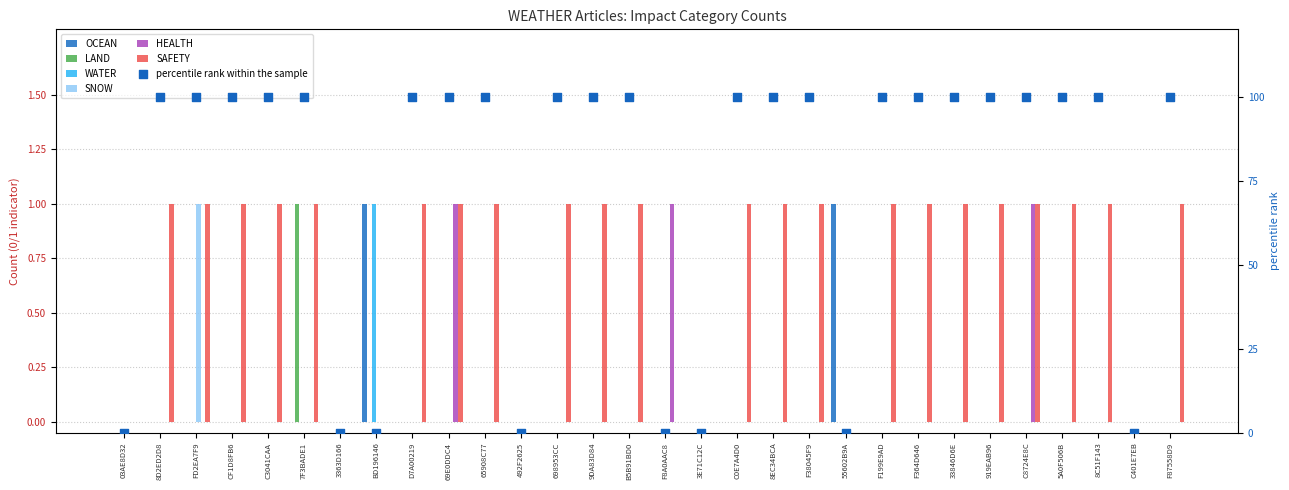

Which series has the largest total across all categories?

SAFETY